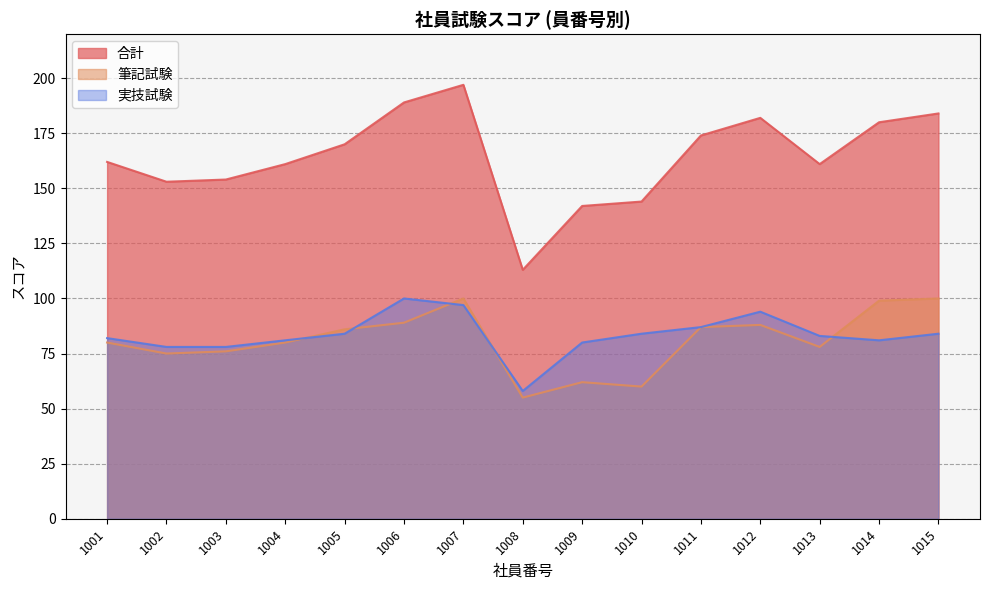

What value does the 実技試験 series have at 1013, to the nearest 10?

80